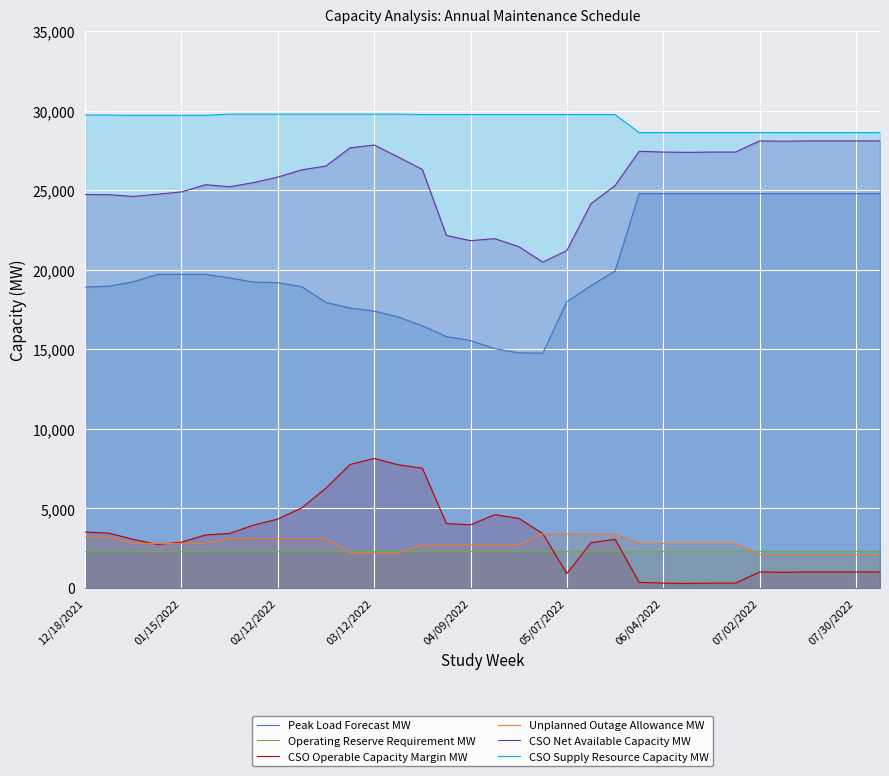

In CSO Operable Capacity Margin MW, how many points are lower than both neighbors (excluding endpoints)?

5